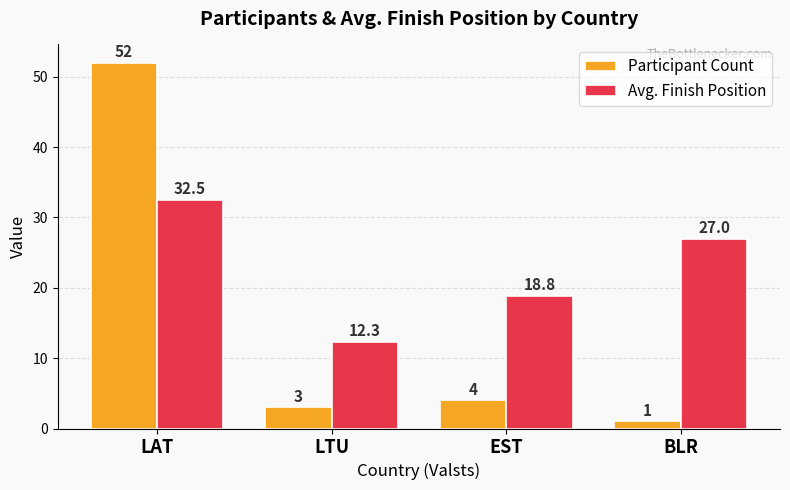

What is the value of the Avg. Finish Position bar at the 3rd from the left?

18.8